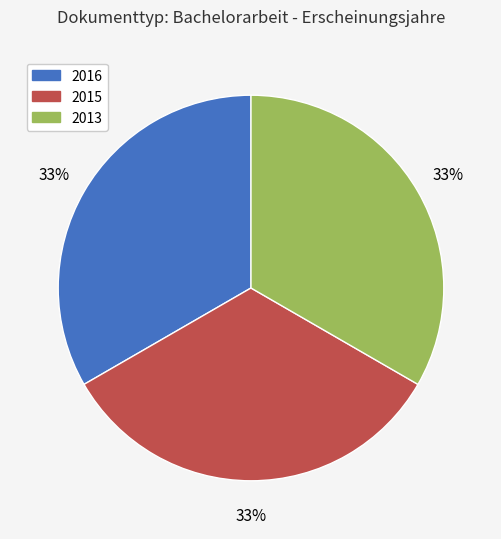

Does any single category account for the majority?

No